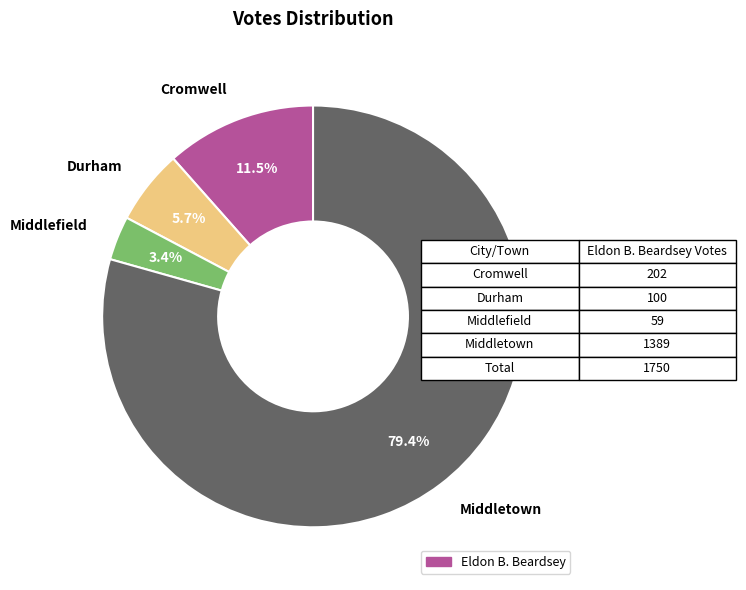

Is there any slice that represents more than half of the pie?

Yes